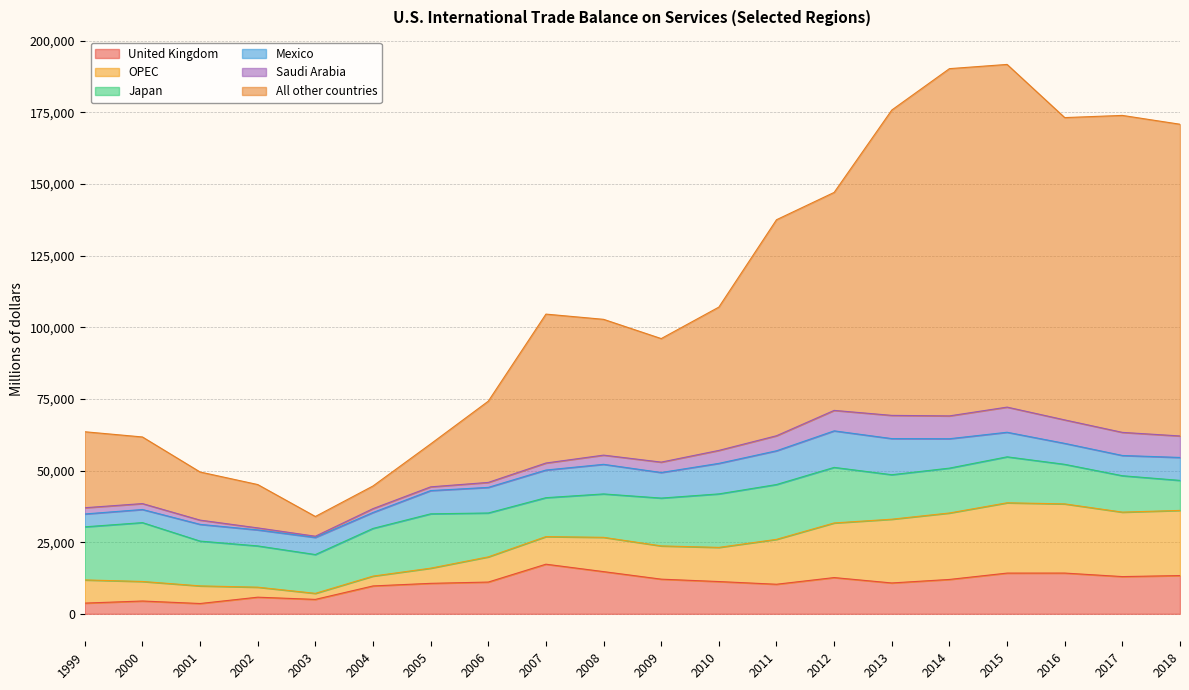

Which series has the largest range (max minus min)?

All other countries